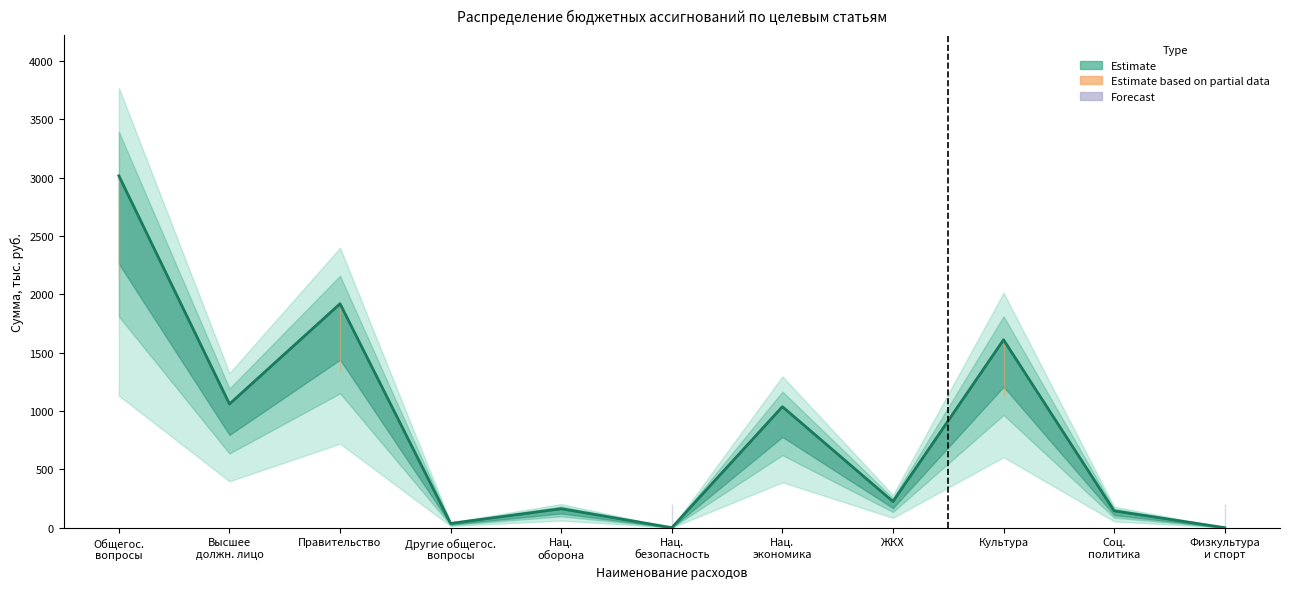

What is the label of the 4th point from the left?

Другие общегос. вопросы